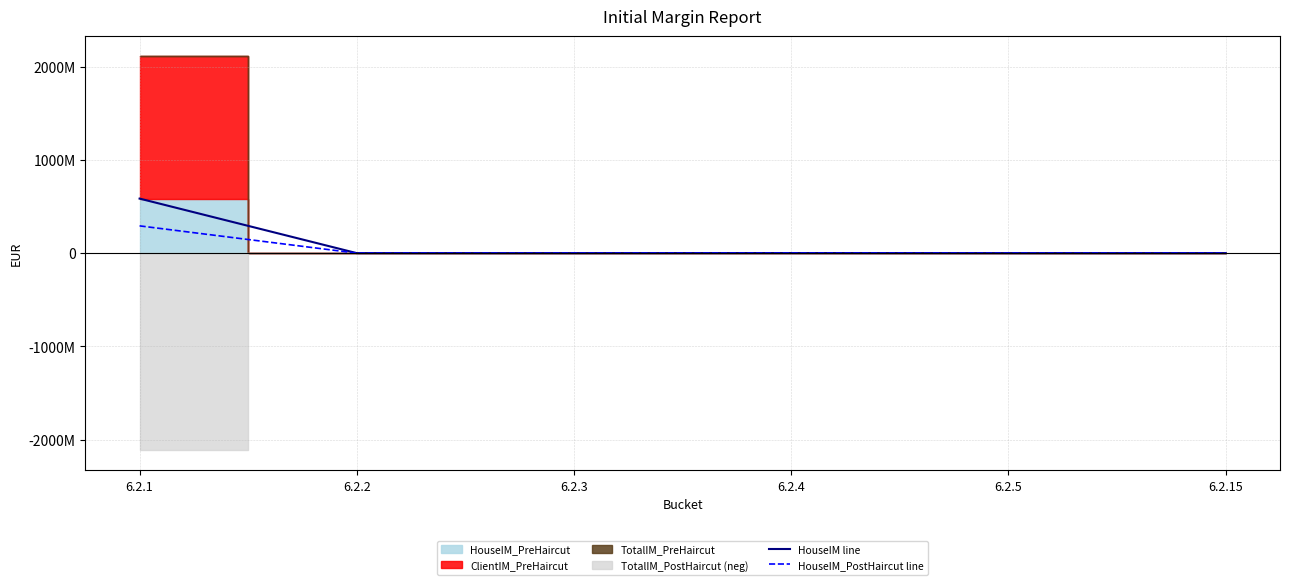

At how many categories does at least one series exceed 75470286?

1